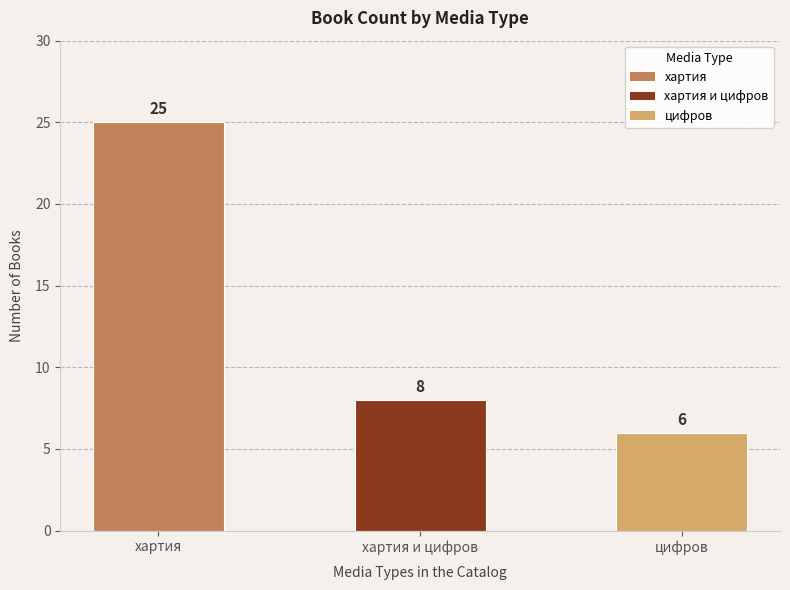

What is the difference between the maximum and minimum values?

19